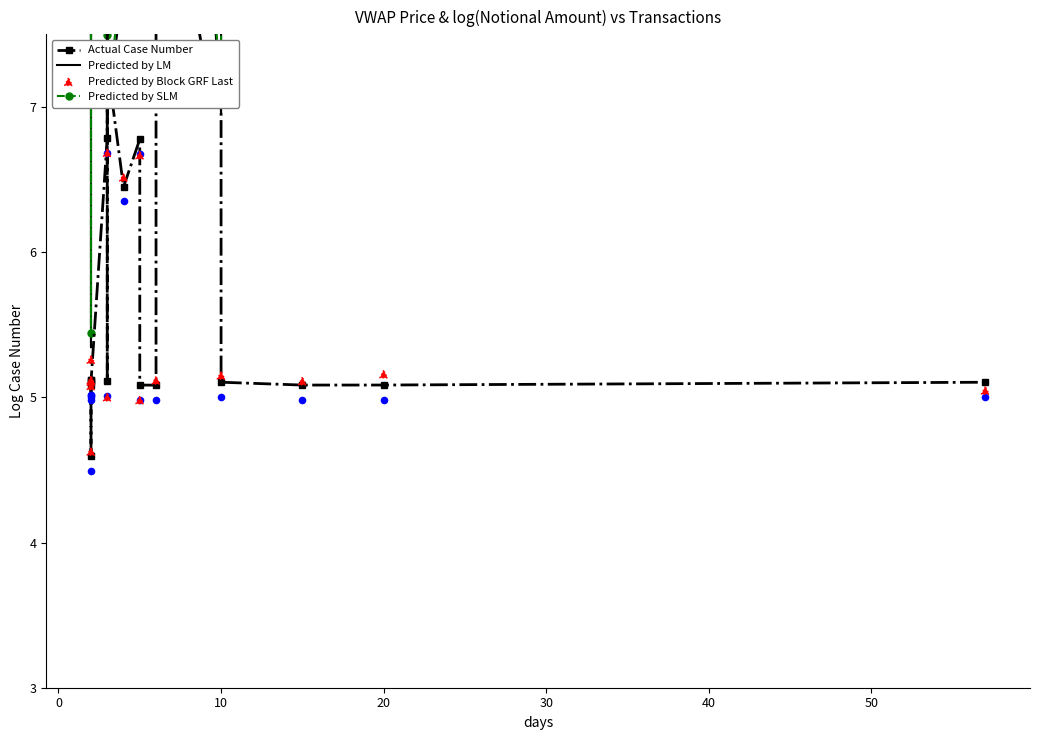

Which series has the largest total across all categories?

Predicted by SLM